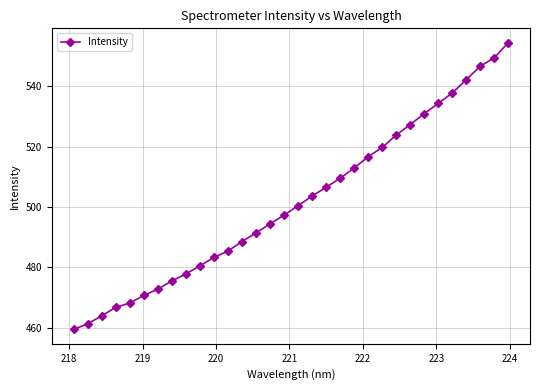

What is the value of the 11th point from the left?

483.3